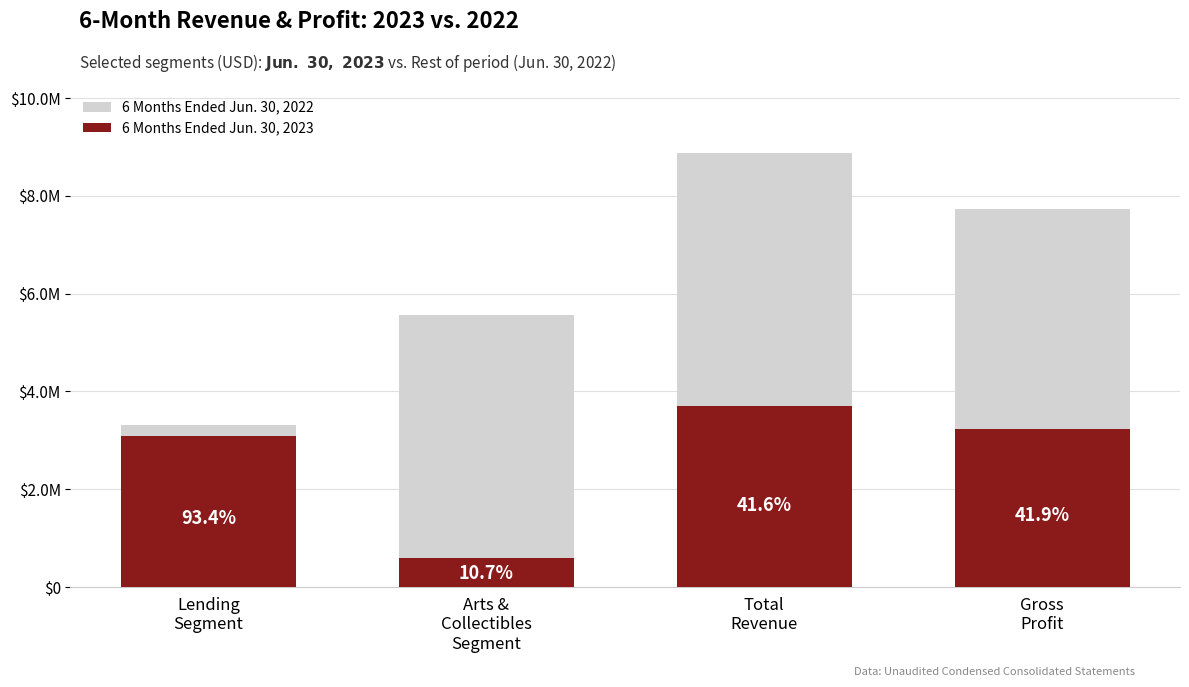

At how many categories does at least one series exceed 2323161?

4